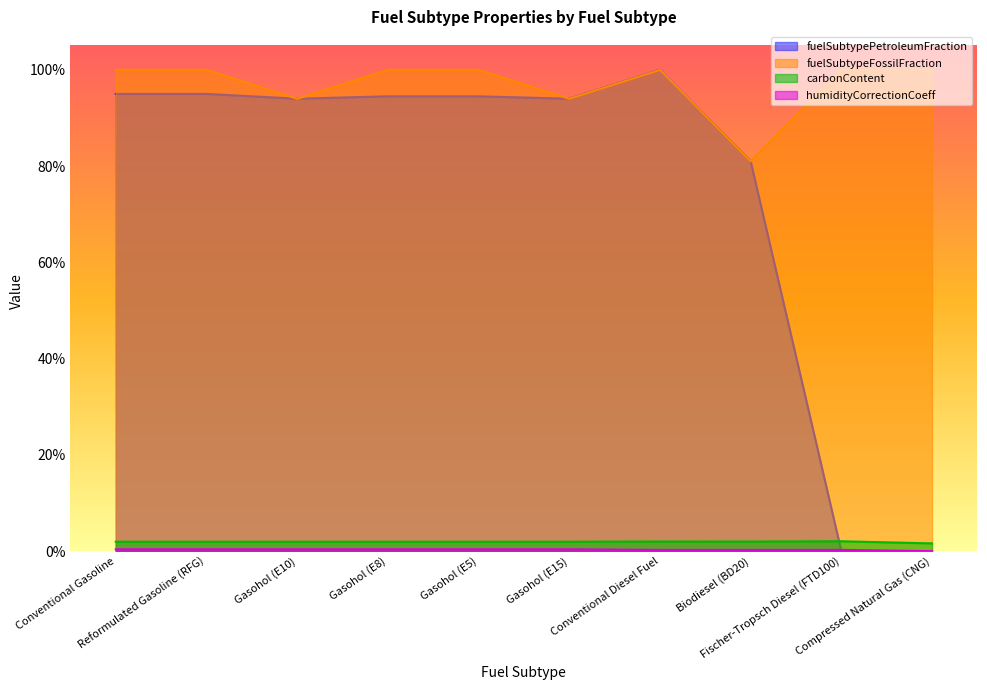

What is the difference between the maximum and minimum values in the fuelSubtypePetroleumFraction series?

1.0